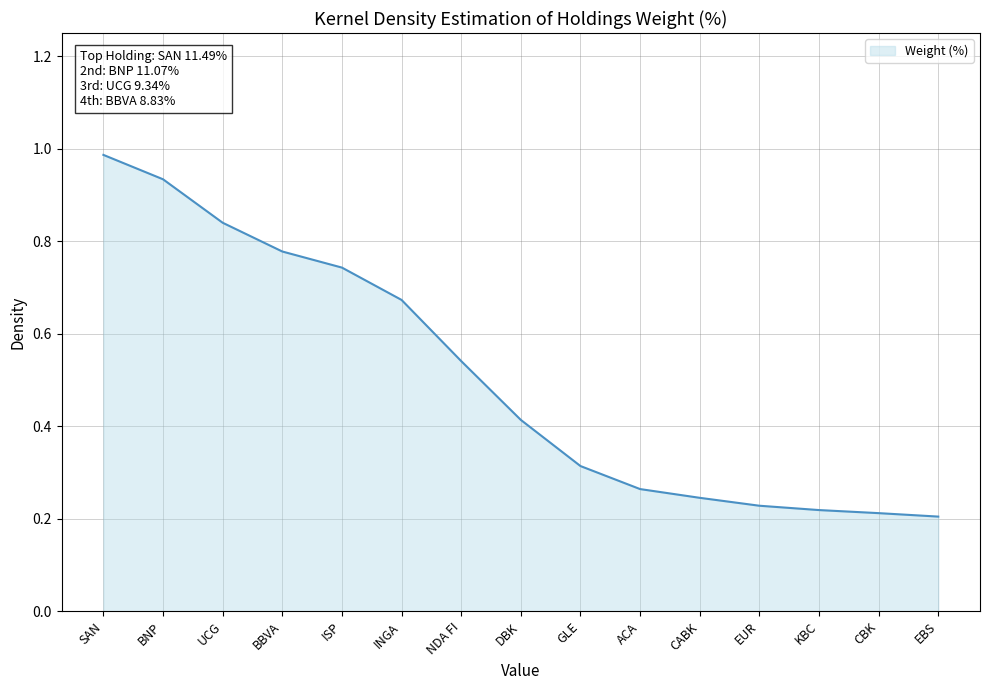

Count the number of data series in this chart.

1